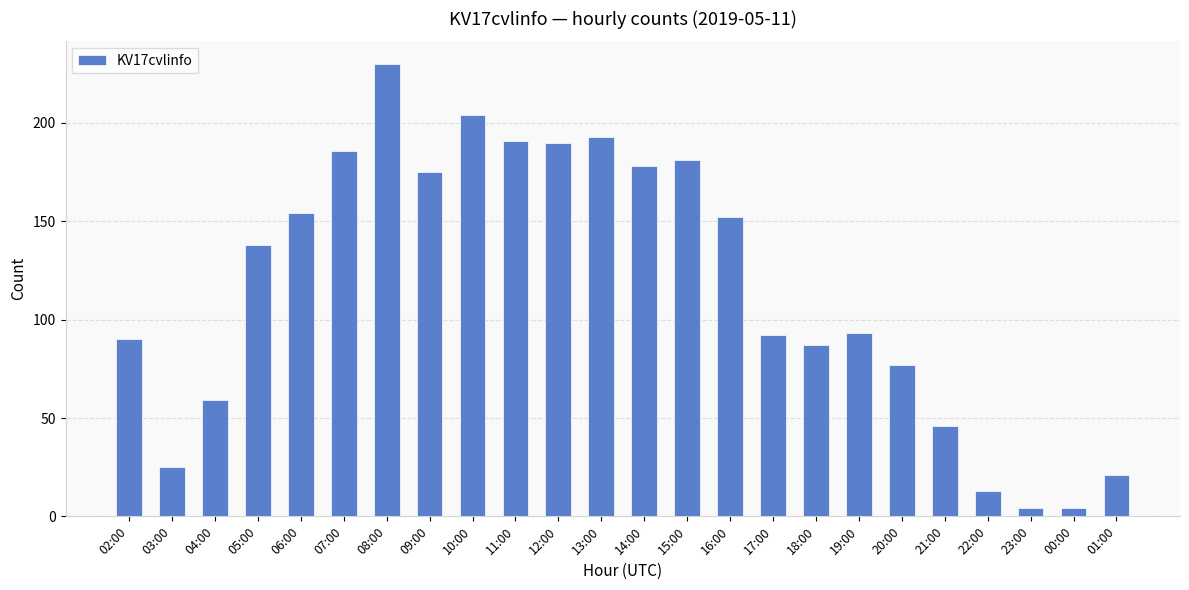

Which category has the highest value across all series?

08:00